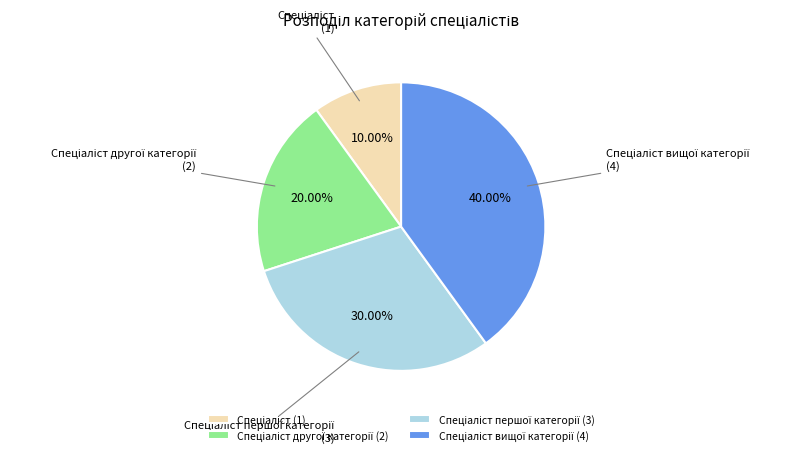

Does any single category account for the majority?

No